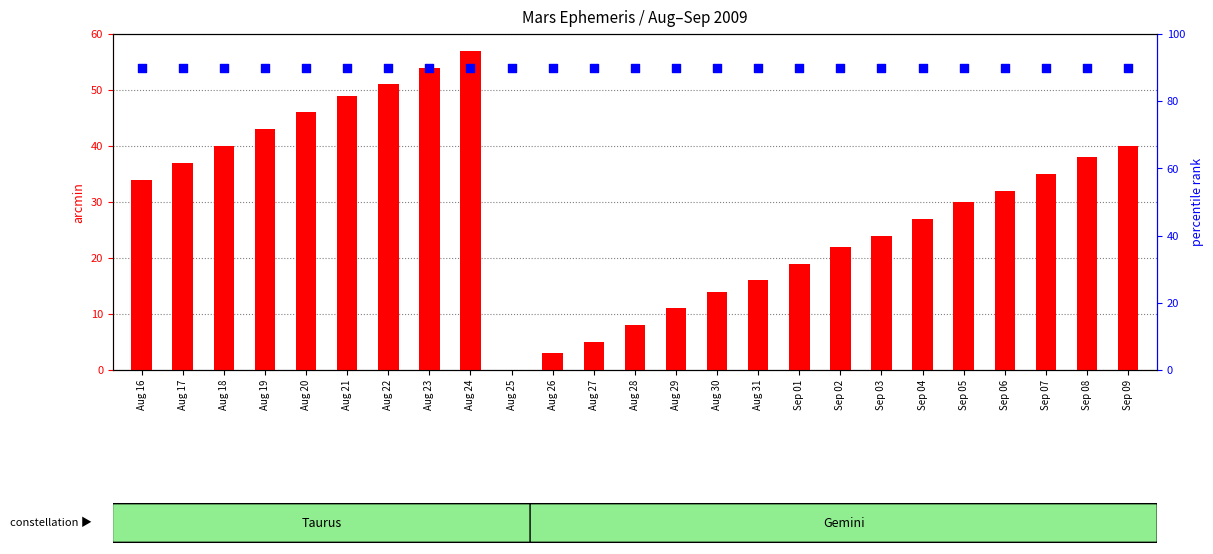

At how many categories does at least one series exceed 73?

25